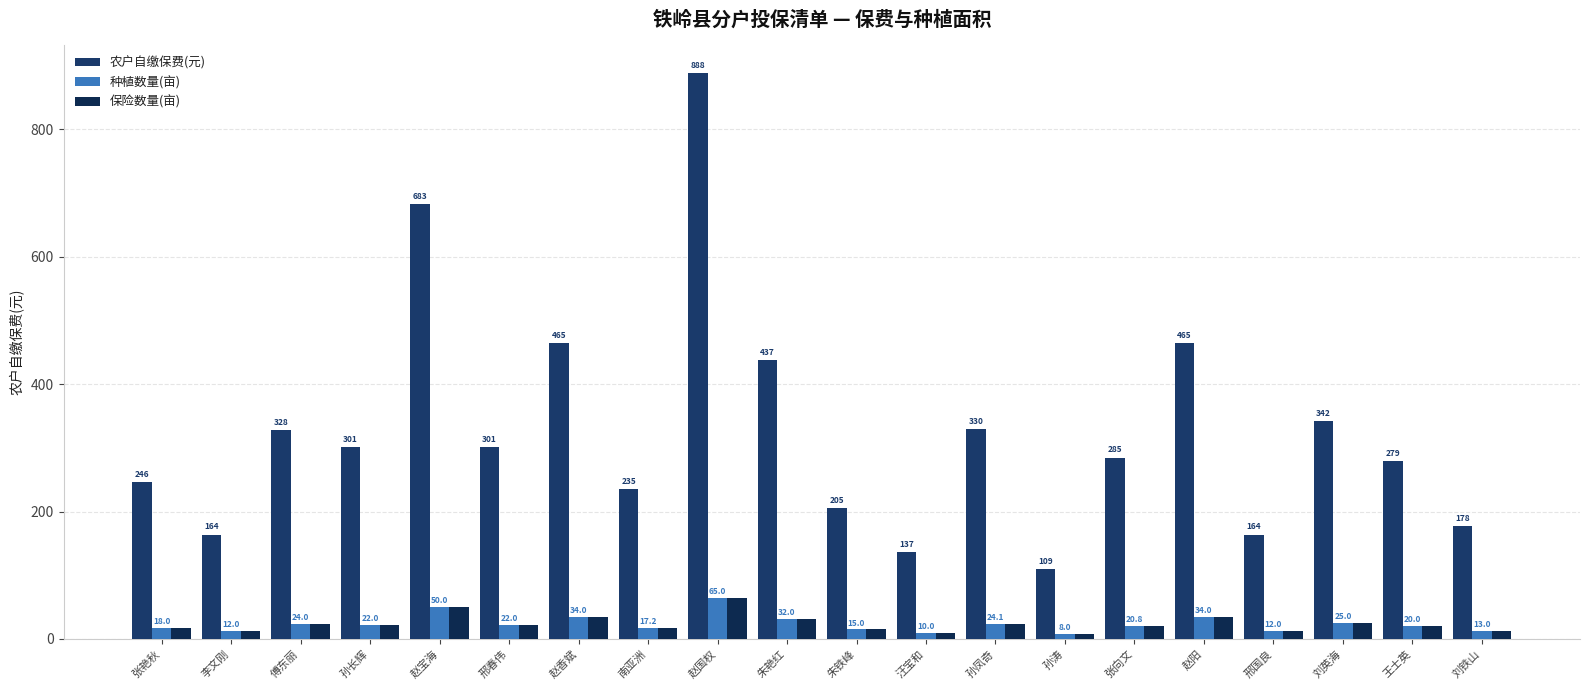

What is the difference between the second highest and minimum values in the 农户自缴保费(元) series?

573.9